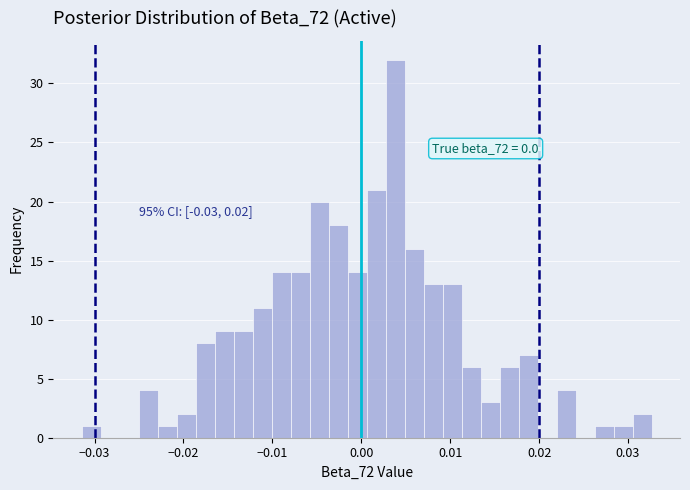

Around what value on the x-axis is the tallest bar? Give the approximate position of its centre, as read against the axis.

0.004